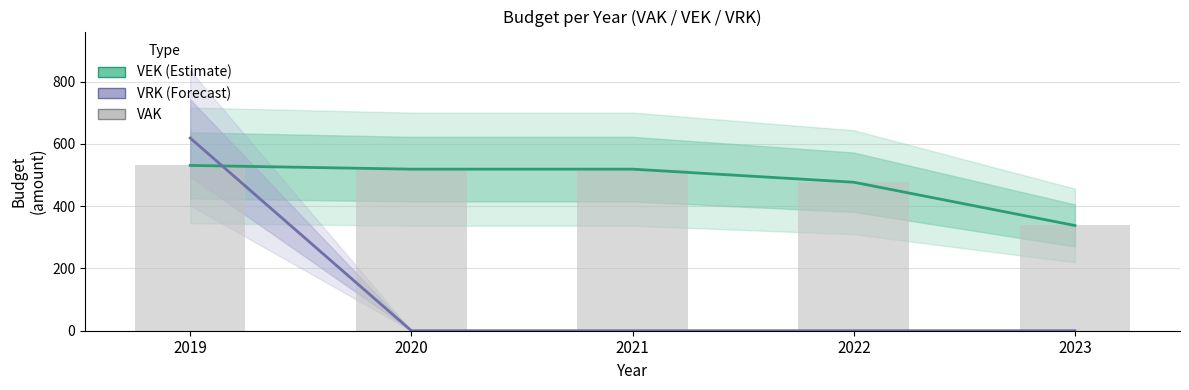

What is the difference between the maximum and minimum values in the VRK (Forecast) series?

619